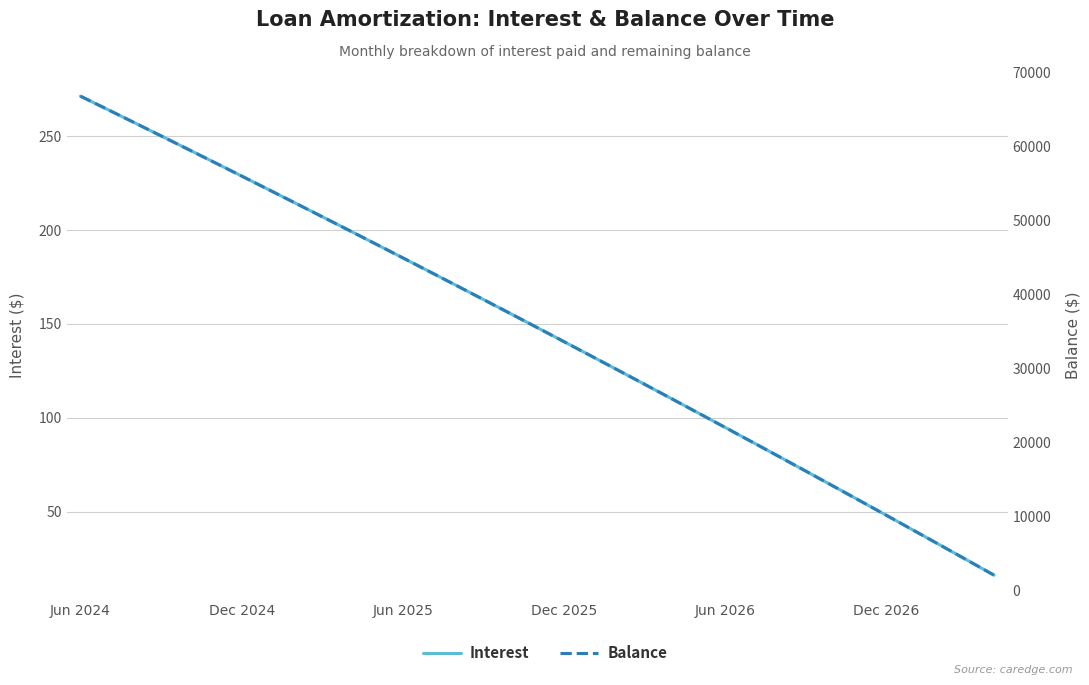

List the series in order of their overall mean, lowest first.

Interest, Balance